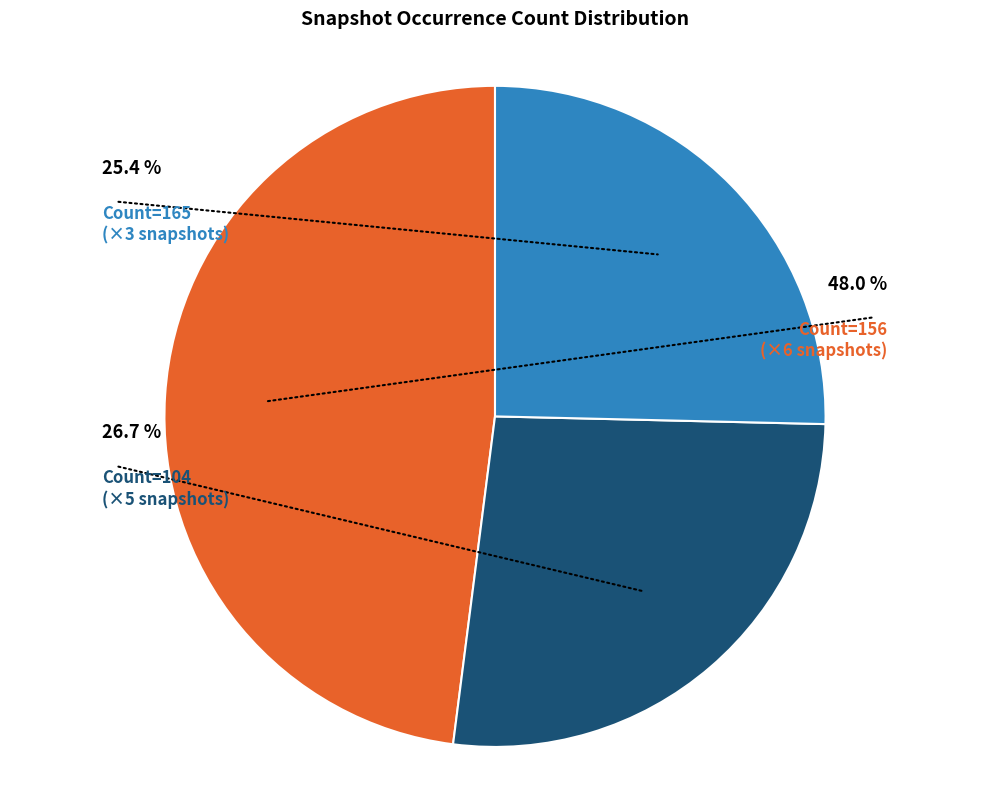

Is there any slice that represents more than half of the pie?

No